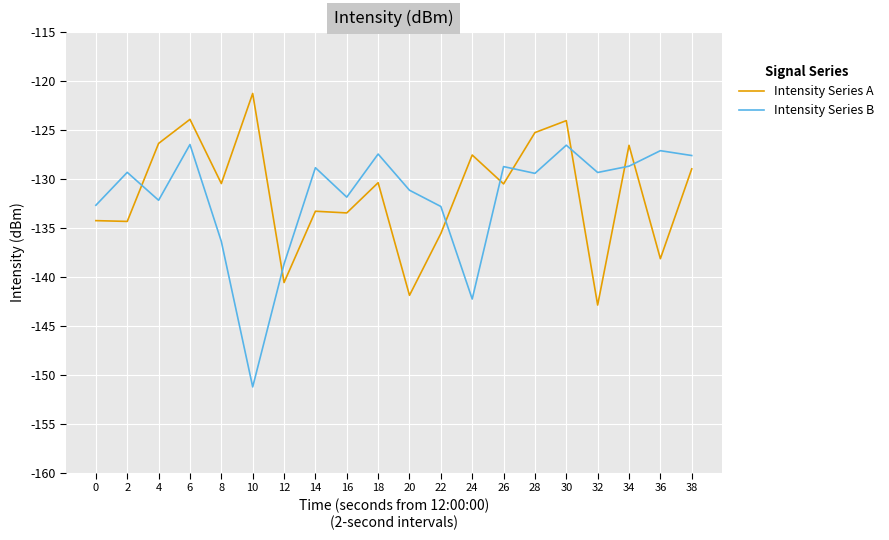

Read the Intensity Series A value at 14.

-133.3